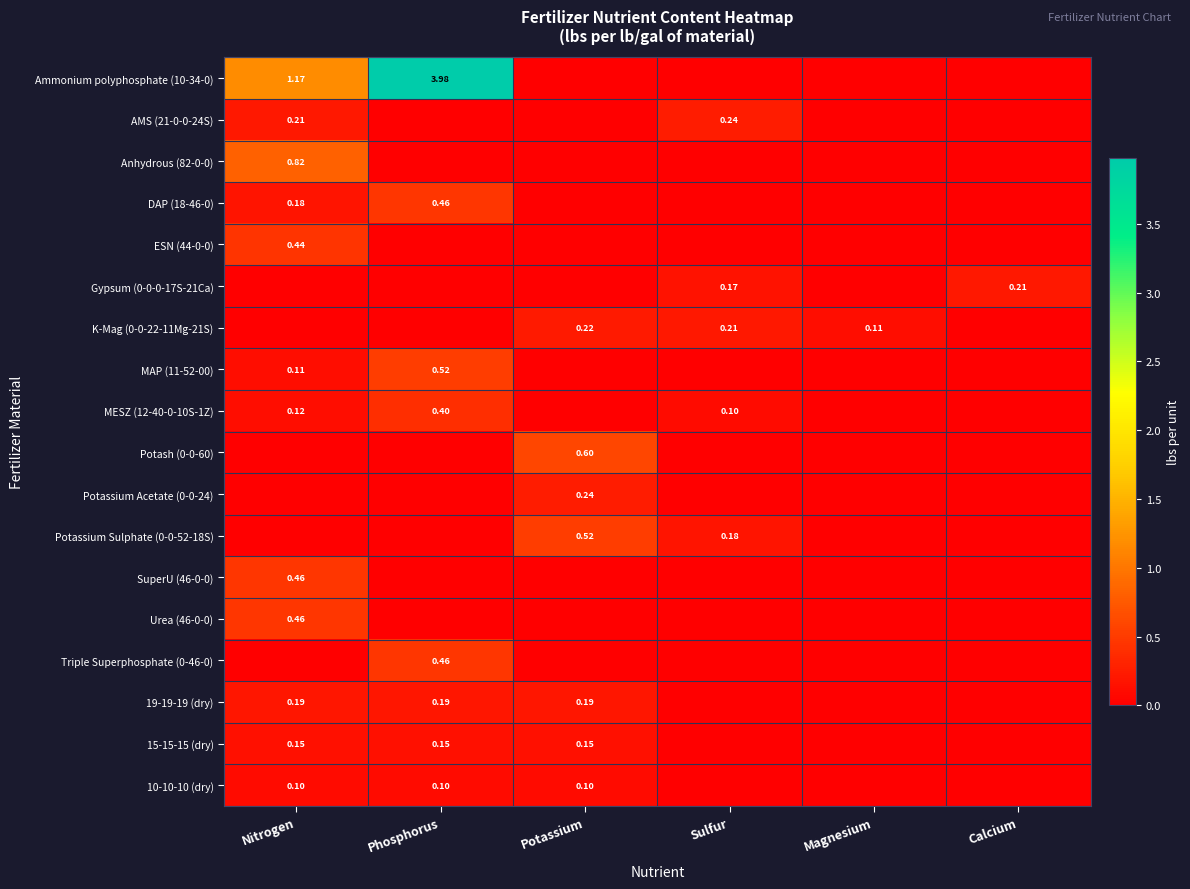

Count the MAP (11-52-00) values in the range 0 to 1.

6